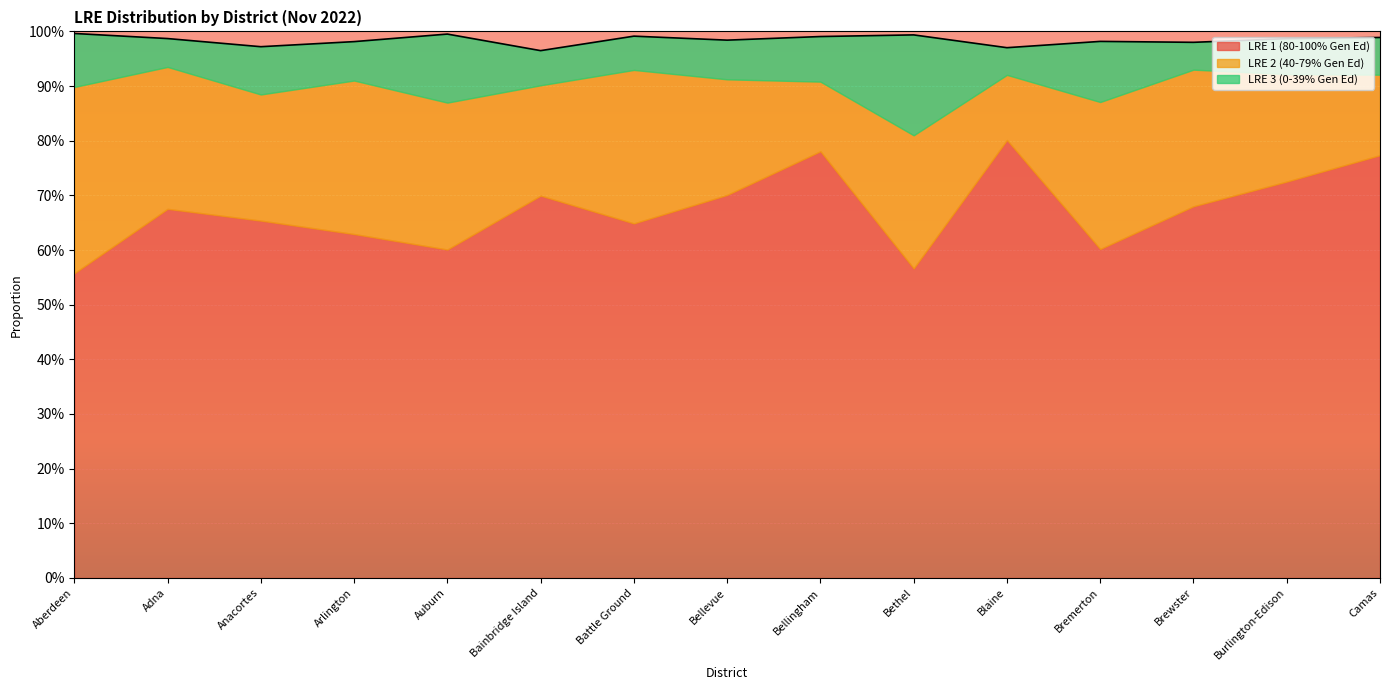

Reading left to right, extract all data points from this chart.

LRE 1 (80-100% Gen Ed): 0.6	0.7	0.7	0.6	0.6	0.7	0.6	0.7	0.8	0.6	0.8	0.6	0.7	0.7	0.8
LRE 2 (40-79% Gen Ed): 0.3	0.3	0.2	0.3	0.3	0.2	0.3	0.2	0.1	0.2	0.1	0.3	0.2	0.2	0.1
LRE 3 (0-39% Gen Ed): 0.1	0.1	0.1	0.1	0.1	0.1	0.1	0.1	0.1	0.2	0.0	0.1	0.1	0.1	0.1